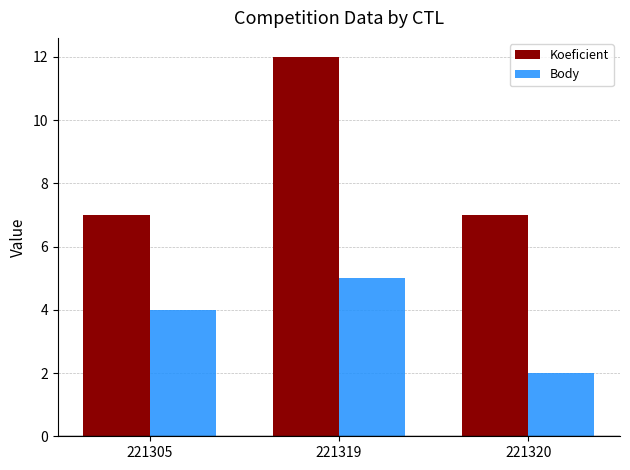

What value does the Koeficient series have at 221320?

7